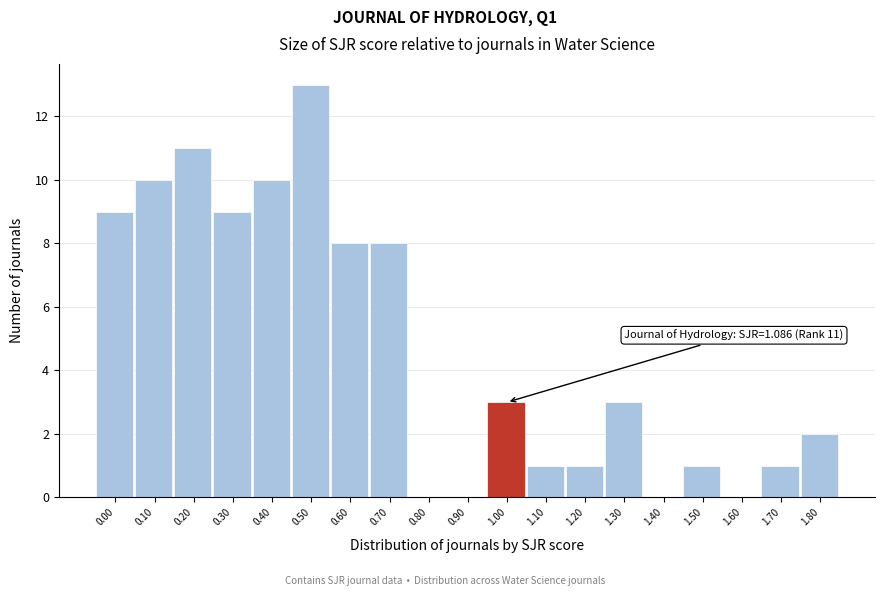

Reading left to right, extract all data points from this chart.

0.00=9	0.10=10	0.20=11	0.30=9	0.40=10	0.50=13	0.60=8	0.70=8	0.80=0	0.90=0	1.00=3	1.10=1	1.20=1	1.30=3	1.40=0	1.50=1	1.60=0	1.70=1	1.80=2